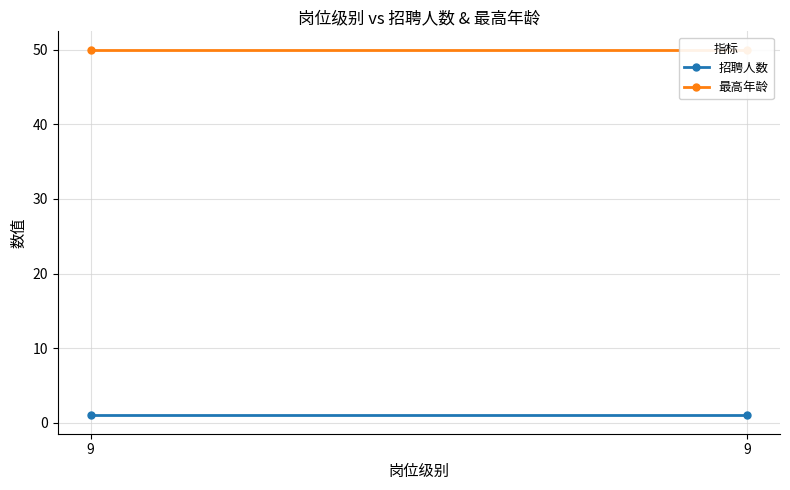

Rank the series by their maximum value, from lowest to highest.

招聘人数, 最高年龄